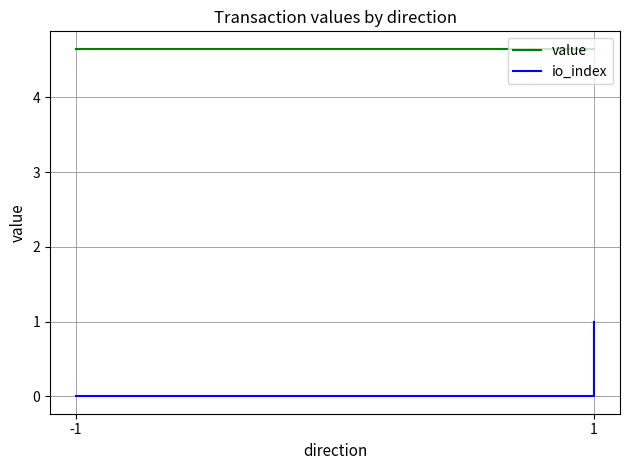

How many lines are shown in the chart?

2